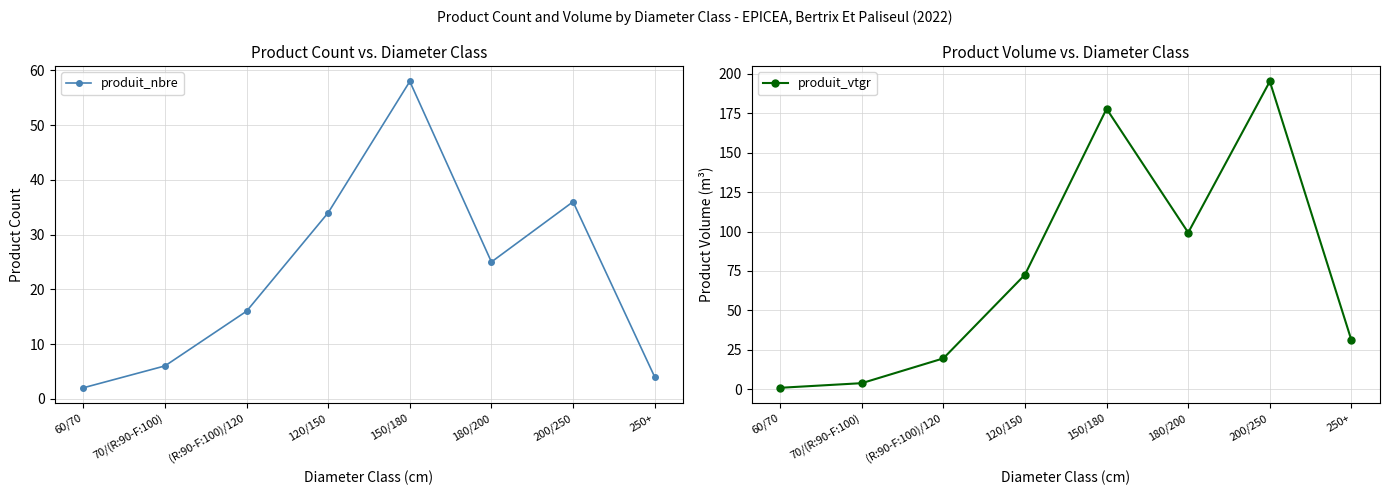

At which label is produit_vtgr closest to 98?

180/200